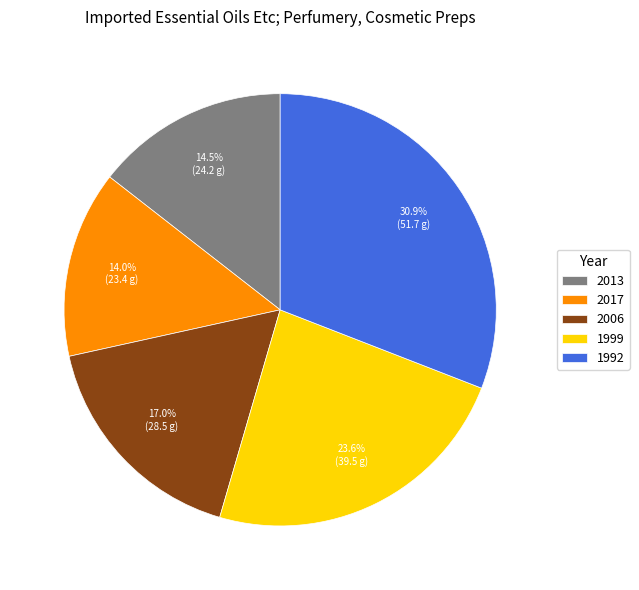

What is the largest slice in the pie chart?

1992